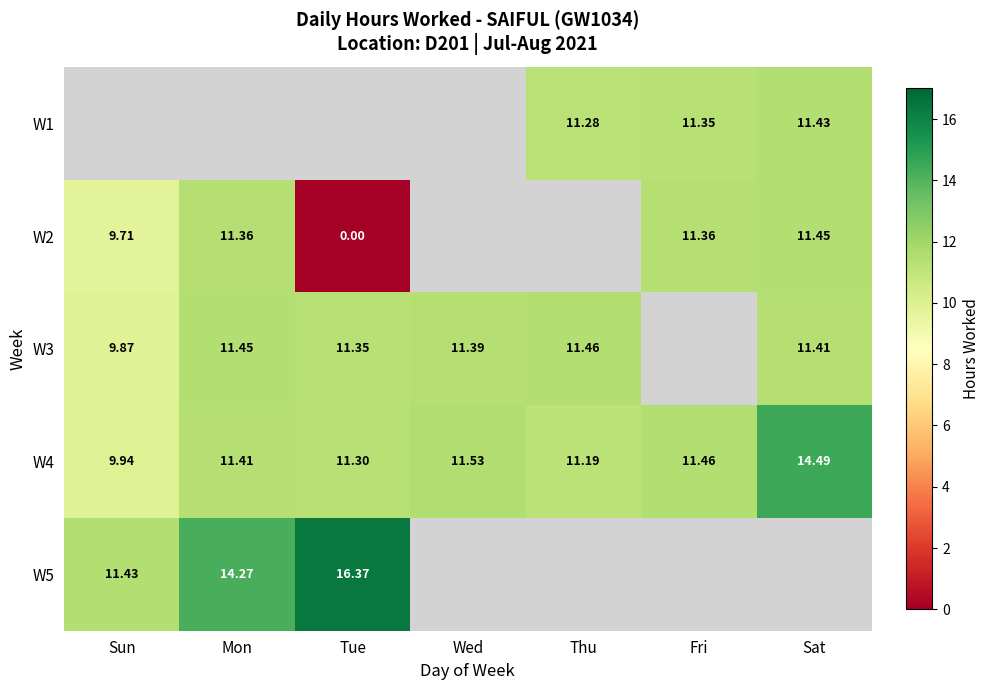

List the labels in order of W4 value, largest first.

Sat, Wed, Fri, Mon, Tue, Thu, Sun